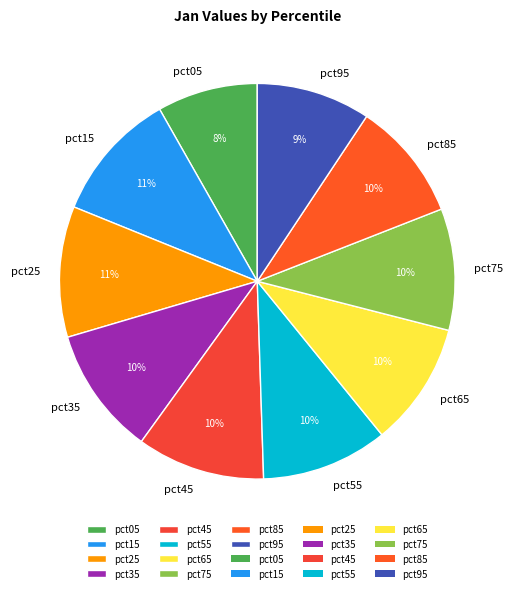

Combined, do pct25 and pct65 account for over 50%?

No